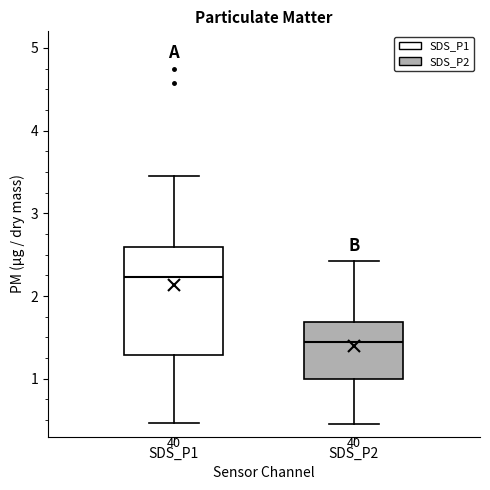

Comparing the boxes themselves (not the whiskers), which one is the tallest?

SDS_P1